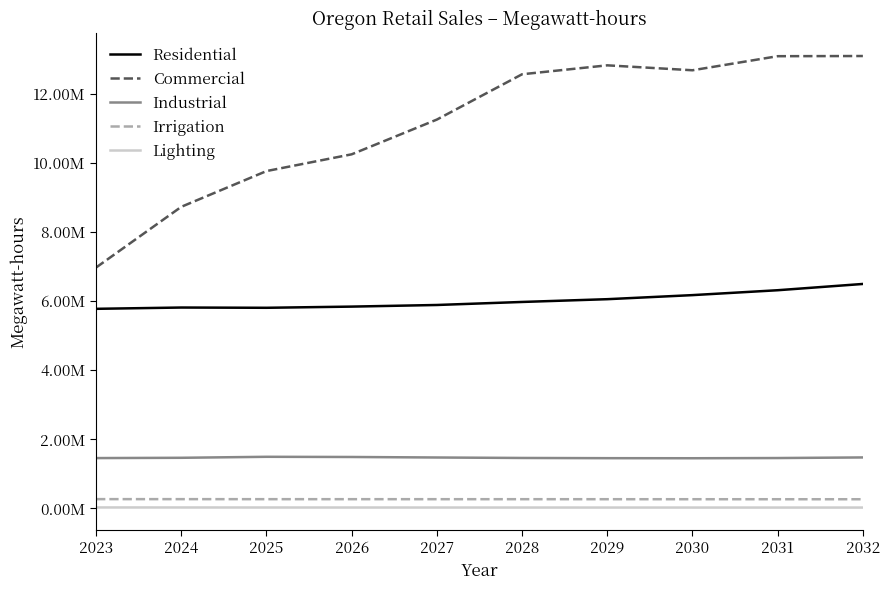

Is this an area chart (filled region under the line)?

No